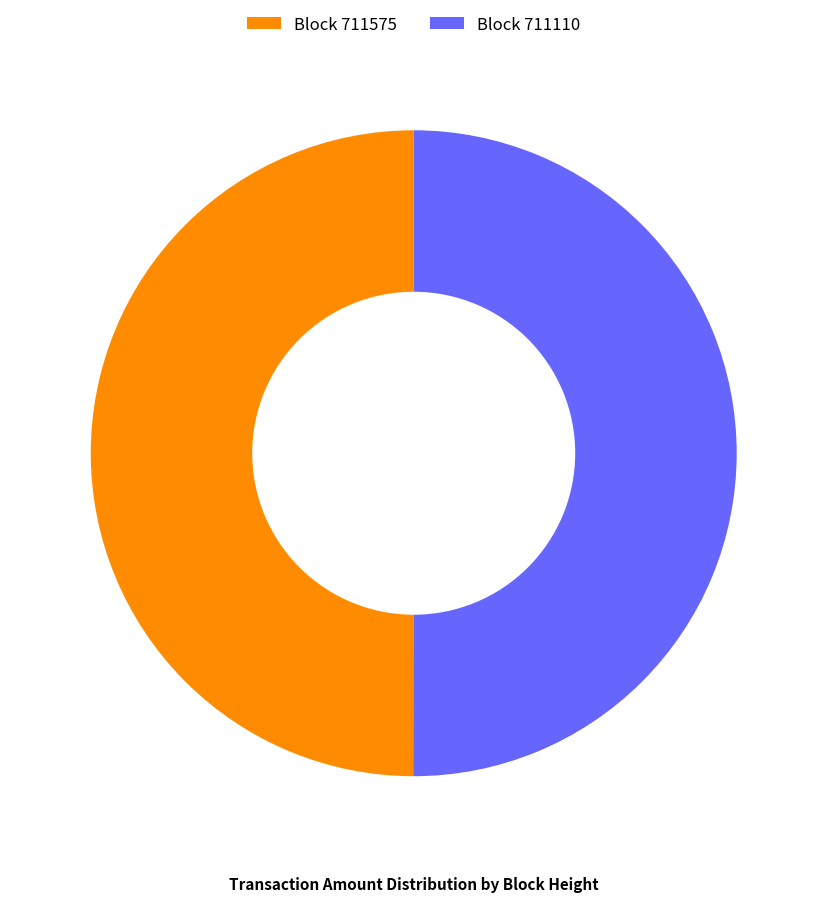

Combined, do Block 711575 and Block 711110 account for over 50%?

Yes